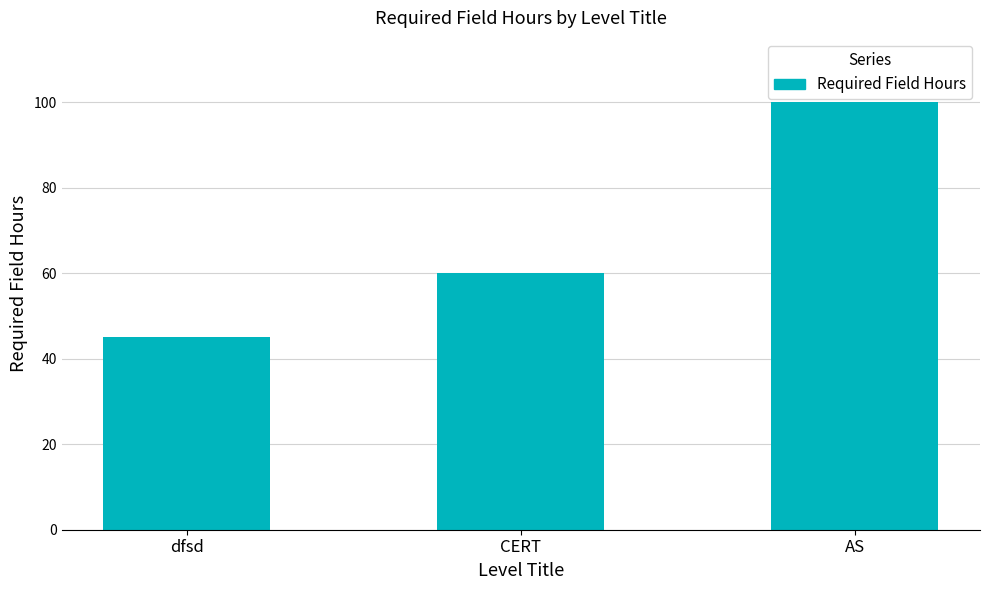

What is the average value?

68